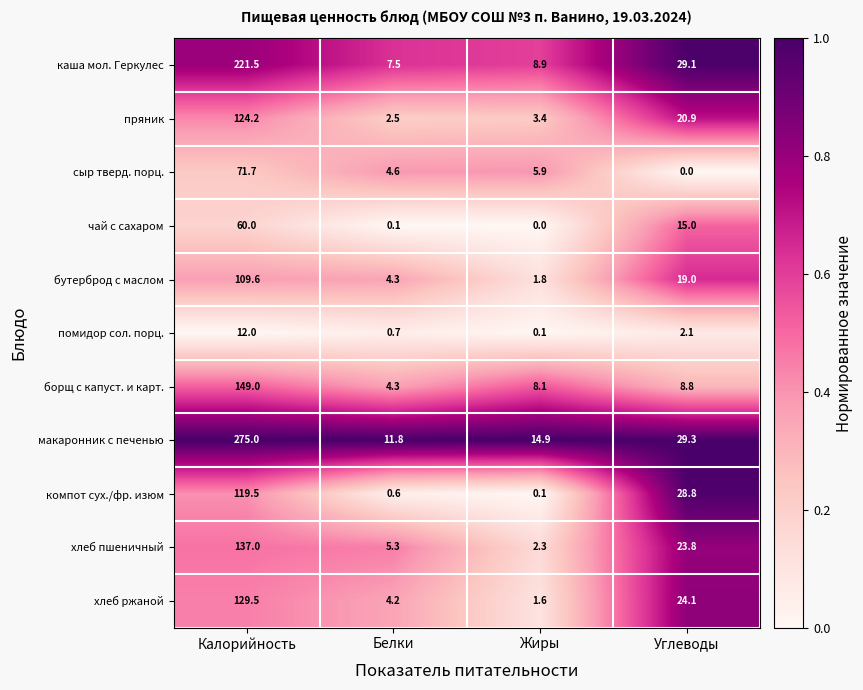

What is the sum of the помидор сол. порц. values at Белки and Калорийность?

12.7